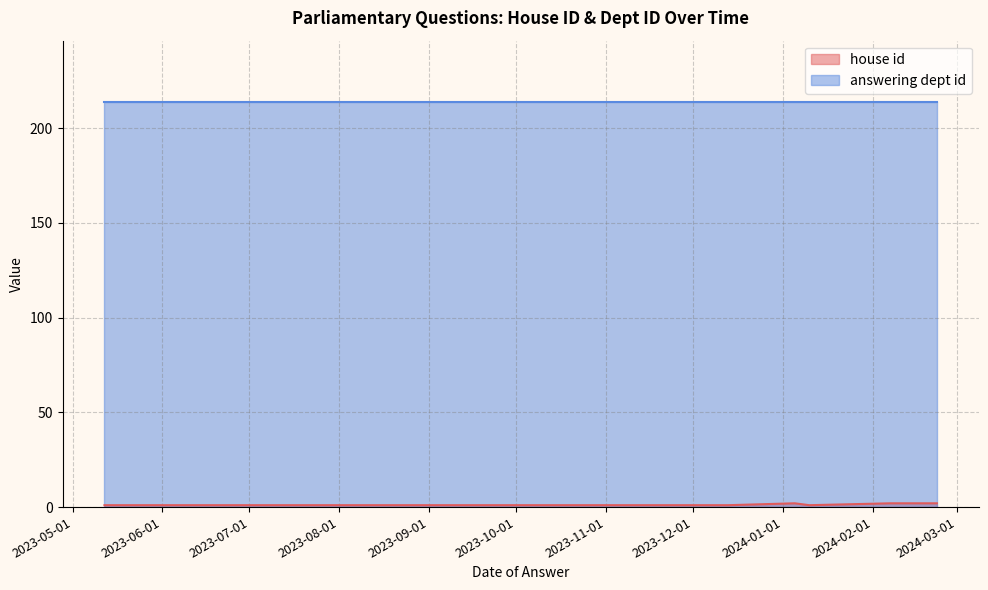

How many distinct data groups are displayed?

2